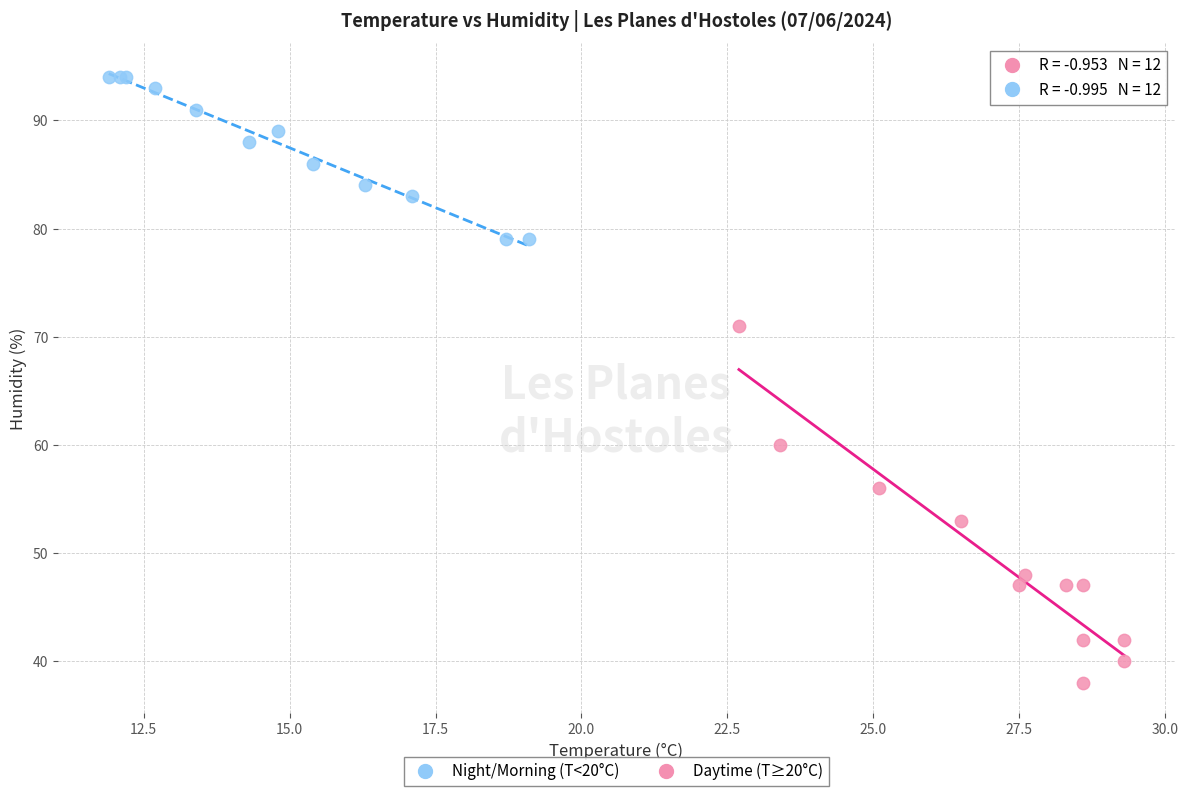

Which series reaches the minimum Y coordinate?

Daytime (T≥20°C)